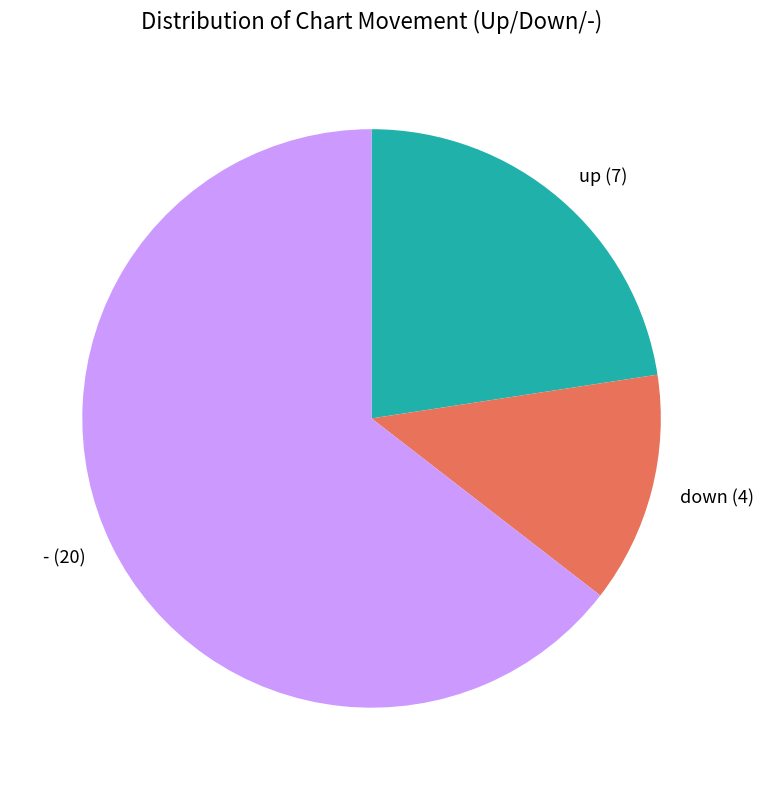

Does up account for over 50% of the chart?

No